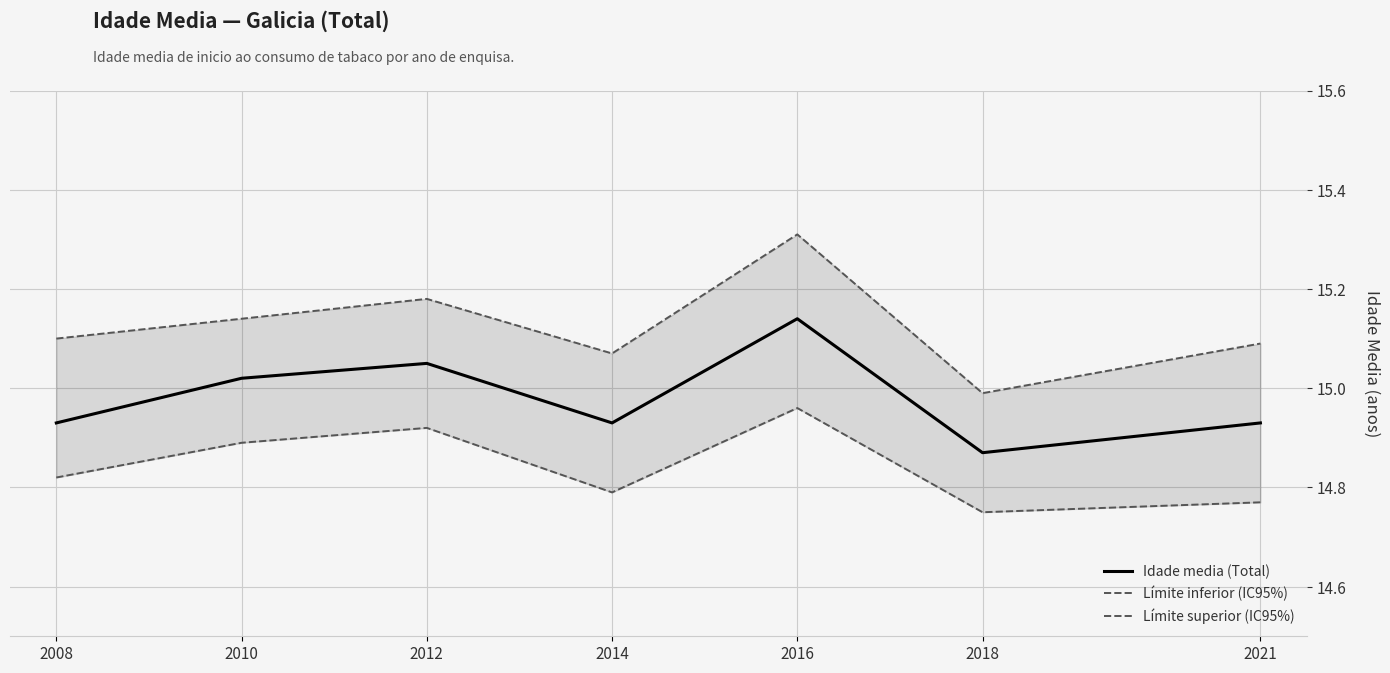

At how many categories does at least one series exceed 14?

7